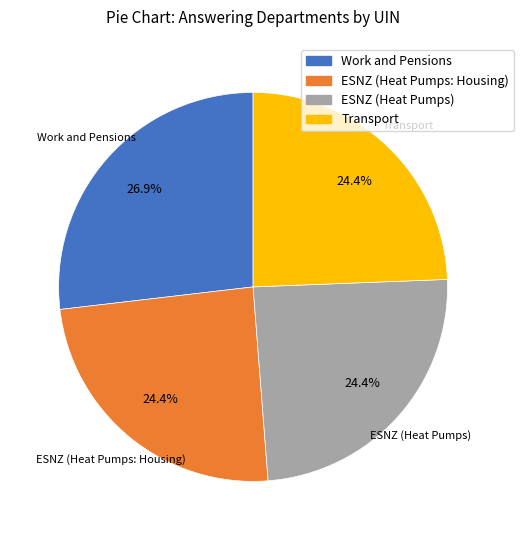

To the nearest percent, what percentage of the pie is Transport?

24%